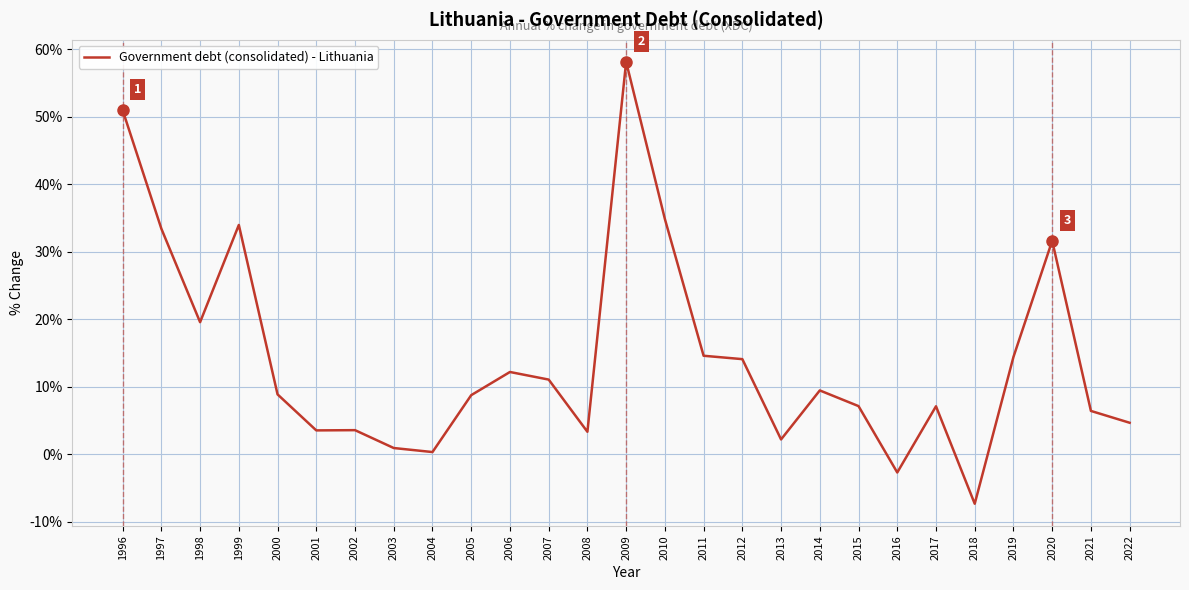

The chart shows a value of 58.0 at 1997. True or false?

False